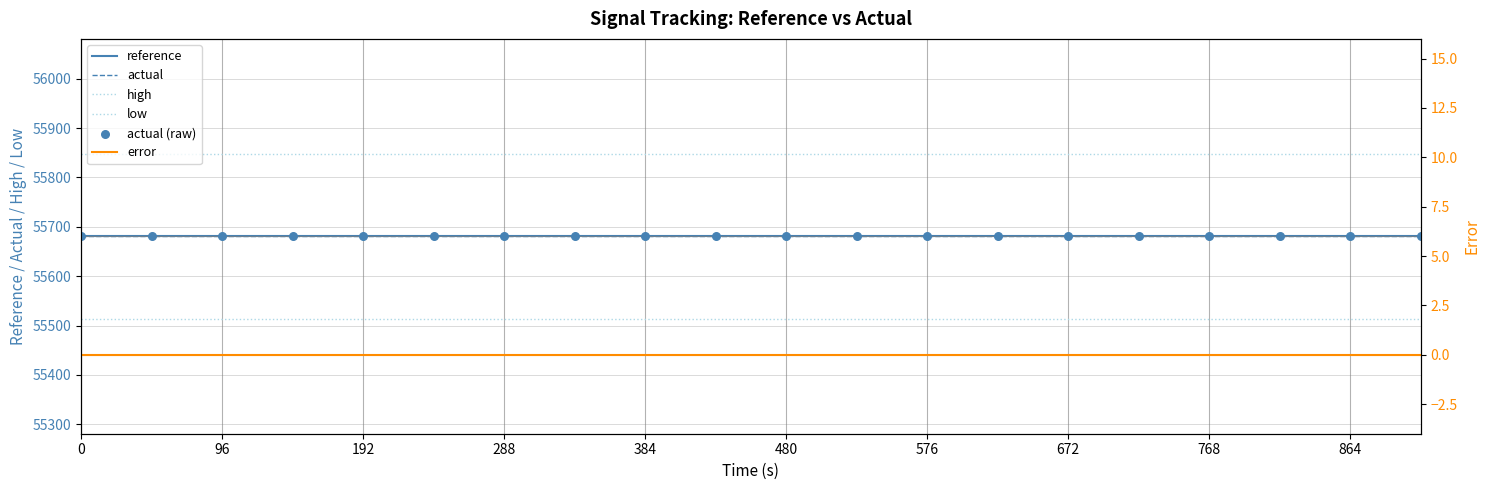

At how many categories does at least one series exceed 8721?

20